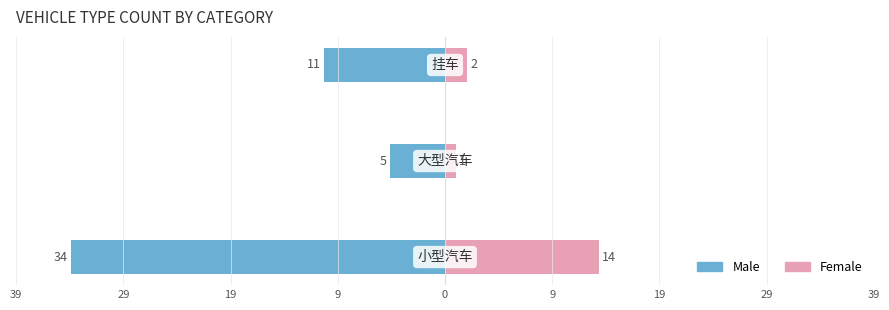

What is the average value of the Male series?

-17